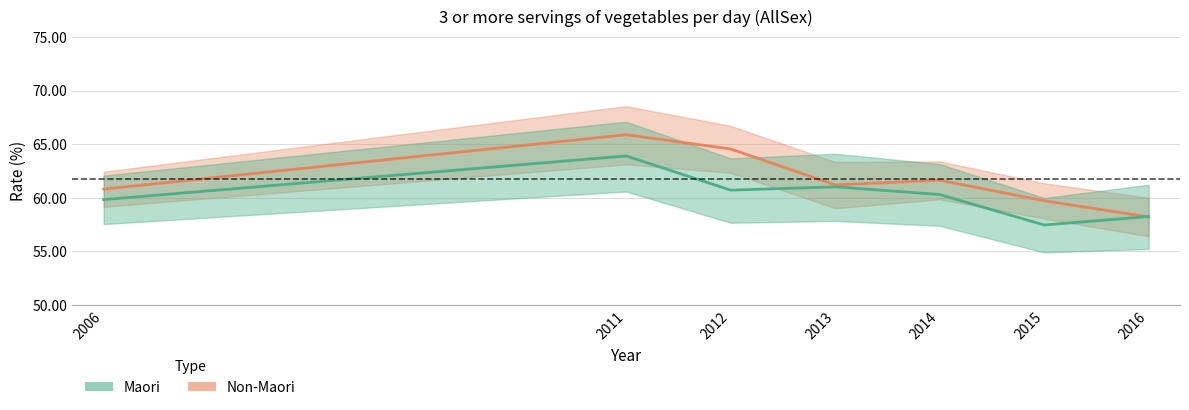

How many series are shown in this chart?

2